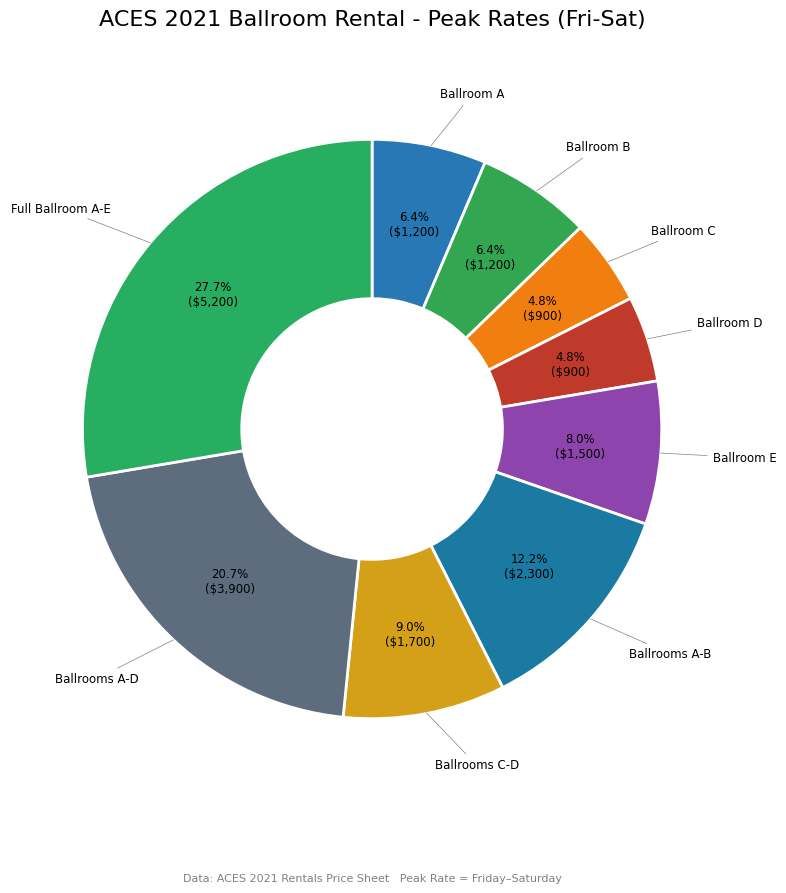

What is the ratio of the value at Full Ballroom A-E to the value at Ballroom C?

5.8